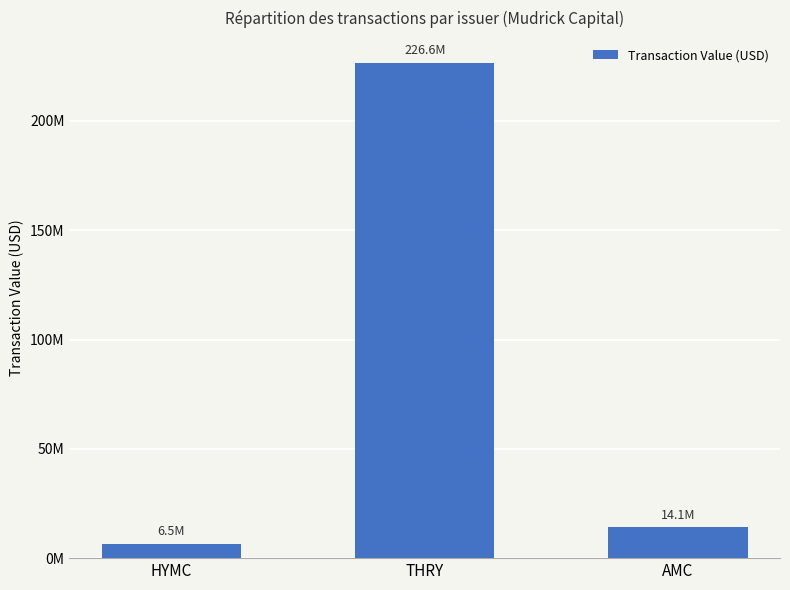

What is the greatest value displayed?

226597319